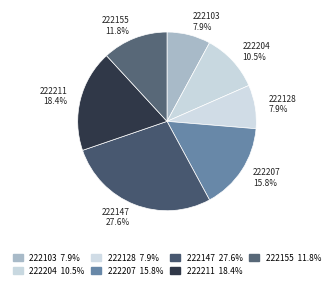

To the nearest percent, what percentage of the pie is 222103?

8%